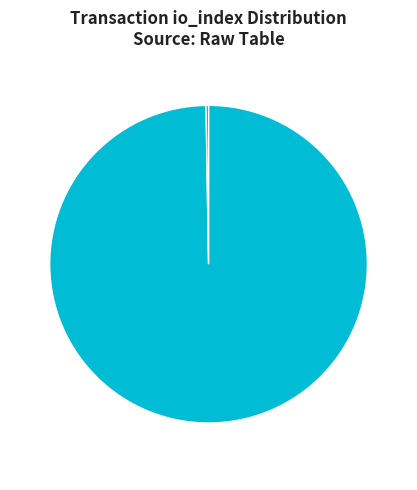

Is there a majority slice in this chart?

Yes